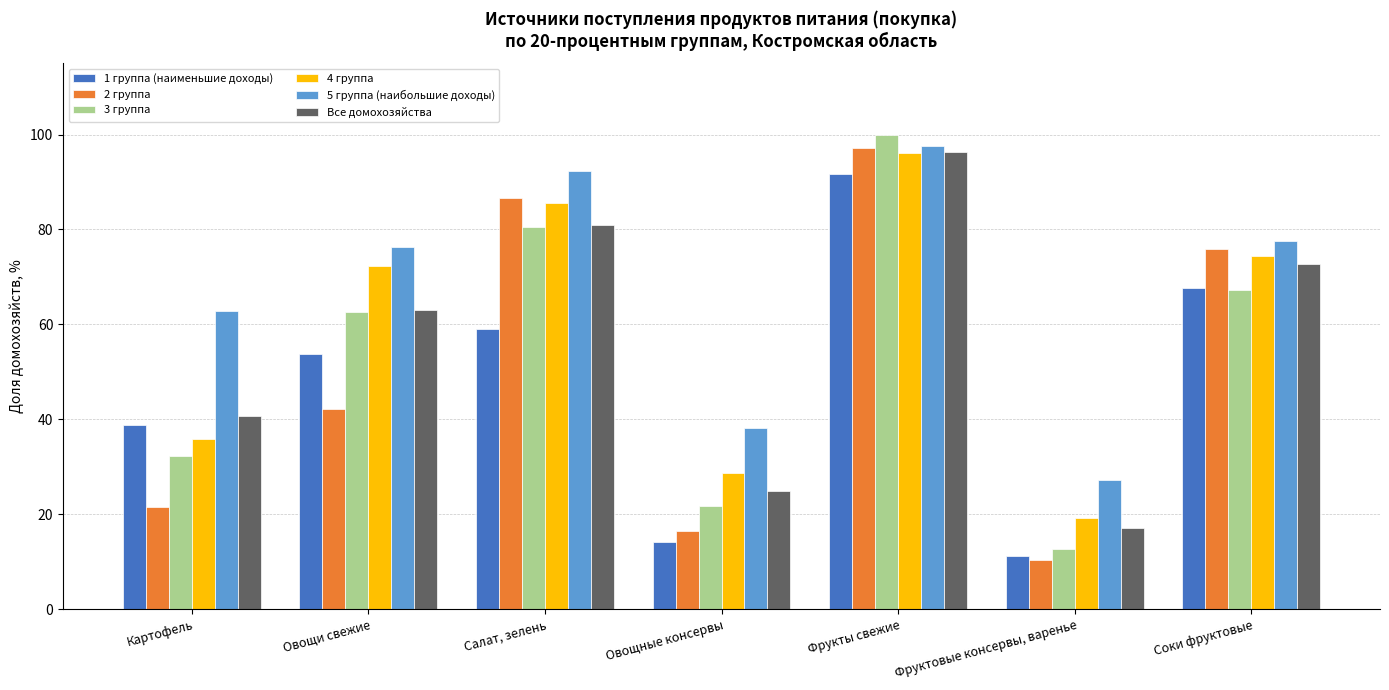

What is the greatest value displayed?

100.0